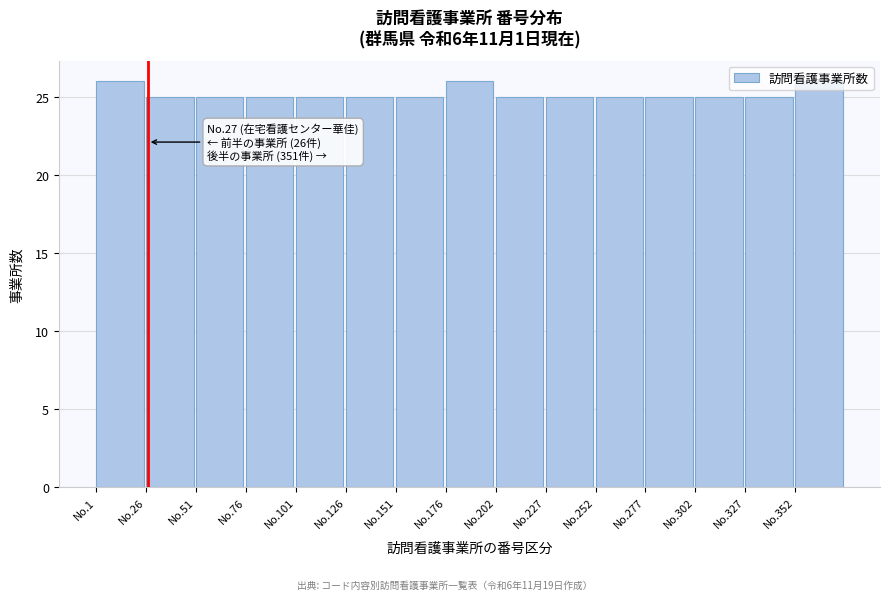

True or false: the data shows 26 at No.352.

True